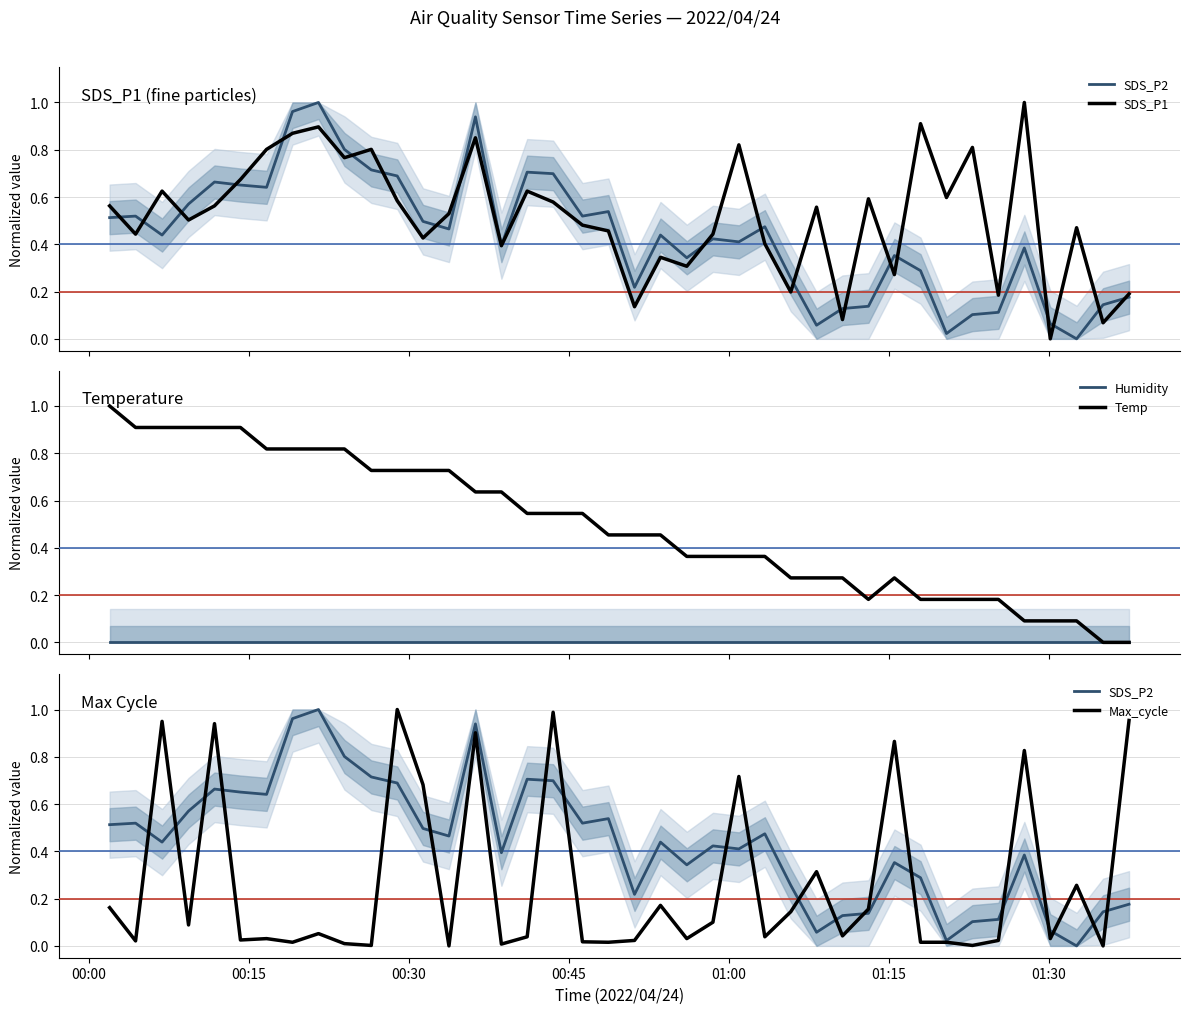

What are all the series names shown in the legend?

SDS_P2, SDS_P1, Humidity, Temp, Max_cycle